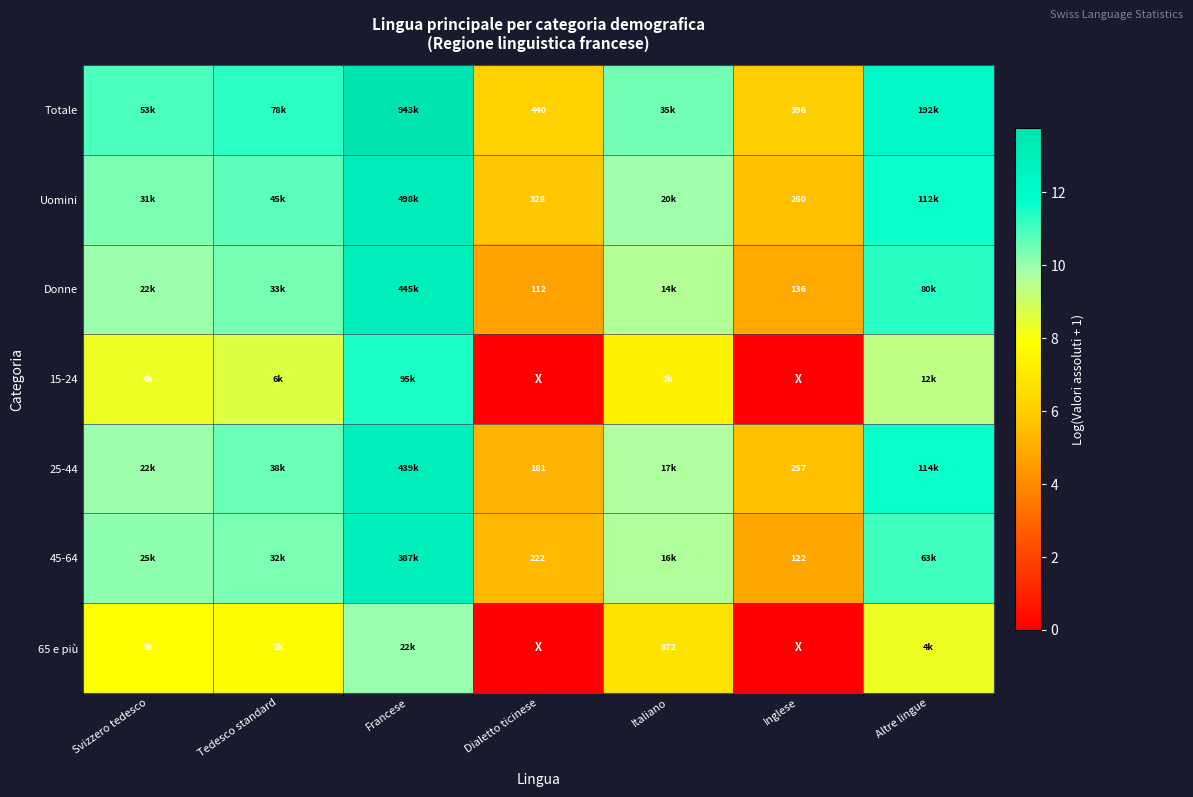

What is the lowest value of the 25-44 series?

5.2